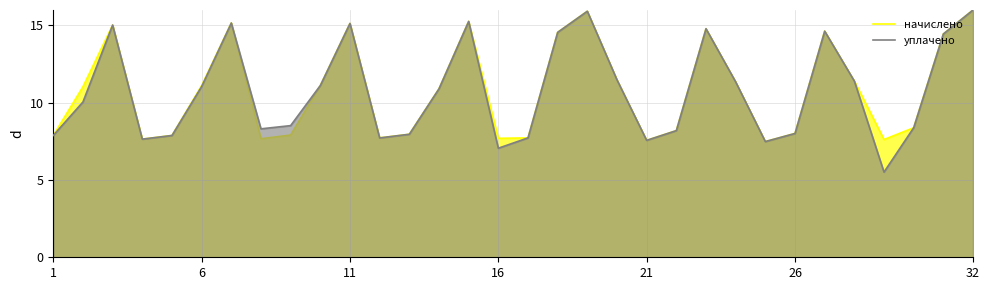

At 7, list the series in order from smallest to largest.

начислено, уплачено